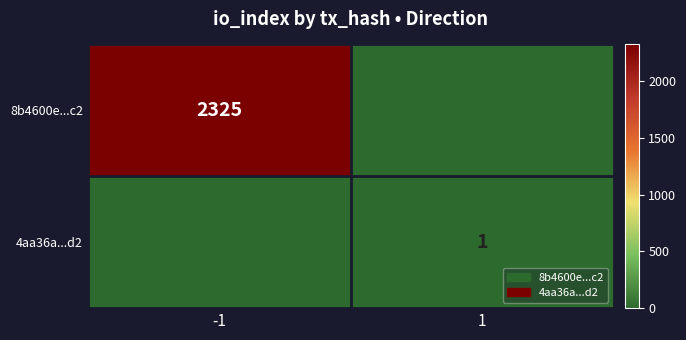

The value of 4aa36a...d2 at 1 is 1. True or false?

True